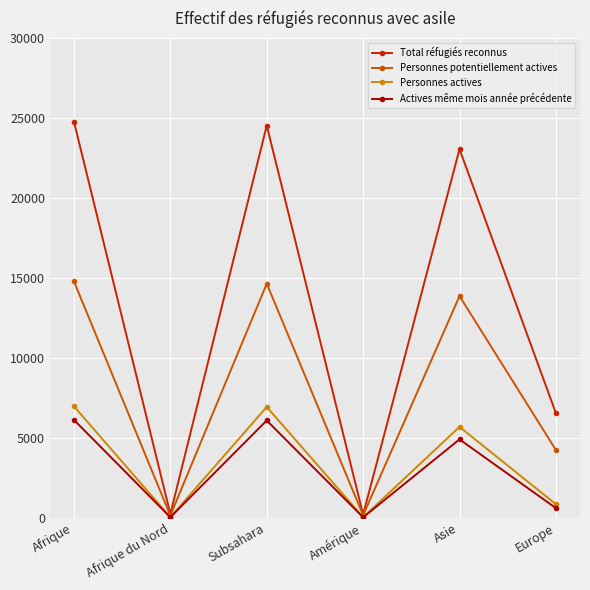

What is the maximum value shown in the chart?

24763